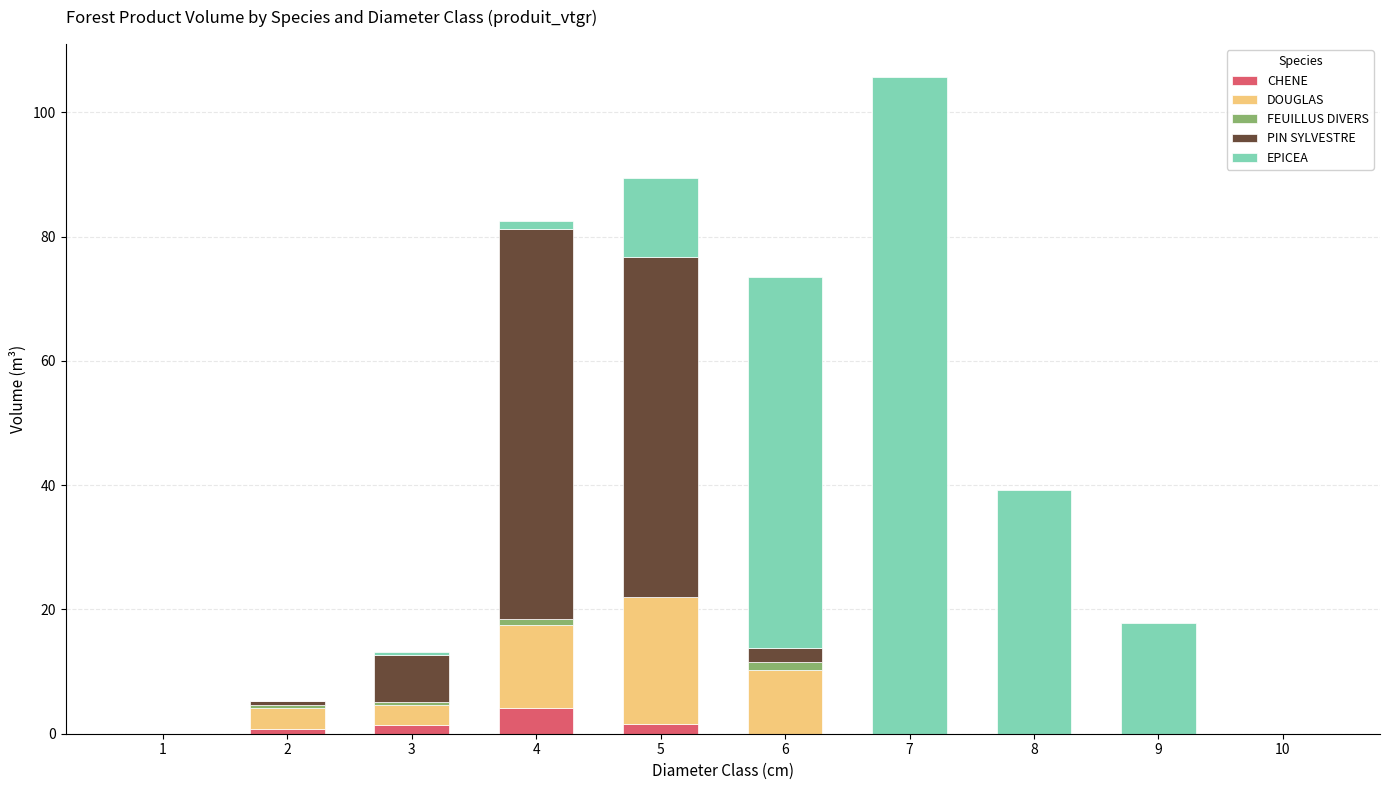

What is the sum of all CHENE values?

7.9